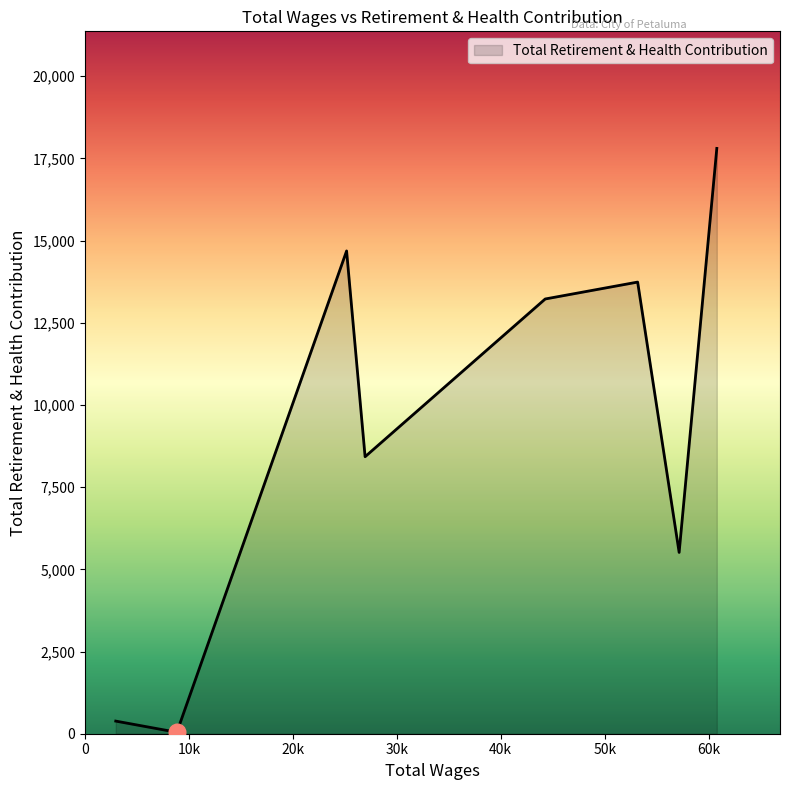

How many interior local peaks (higher than both neighbors) does the data have?

2